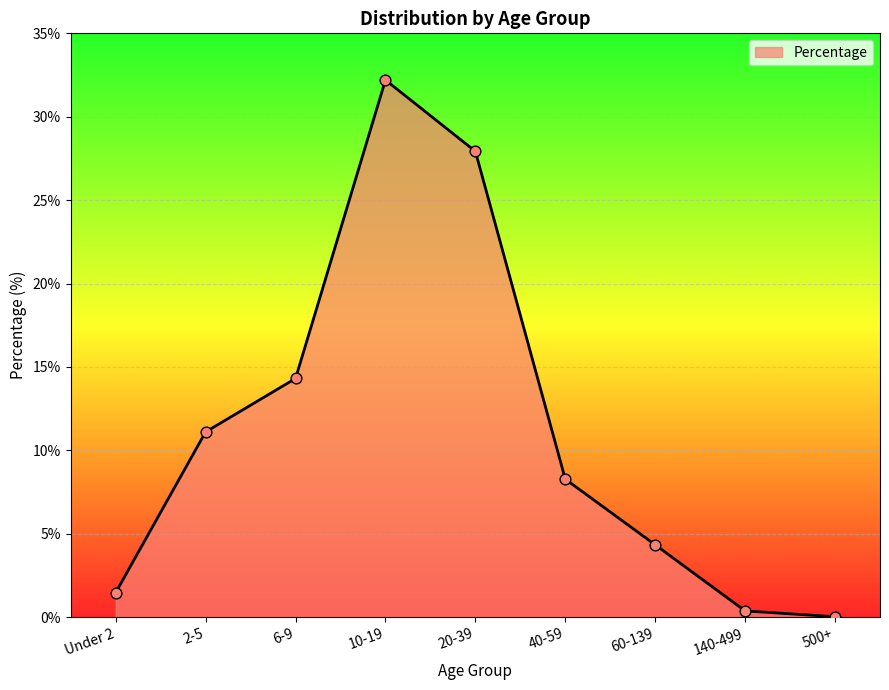

What is the change in value from Under 2 to 2-5?

+9.6